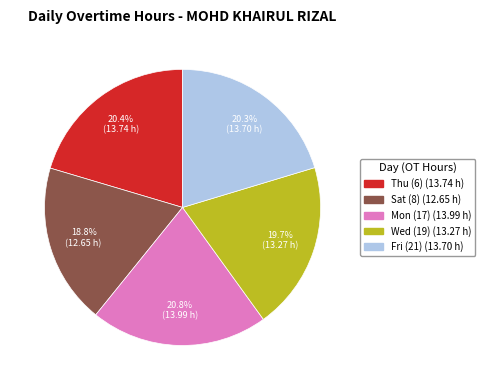

Is there any slice that represents more than half of the pie?

No